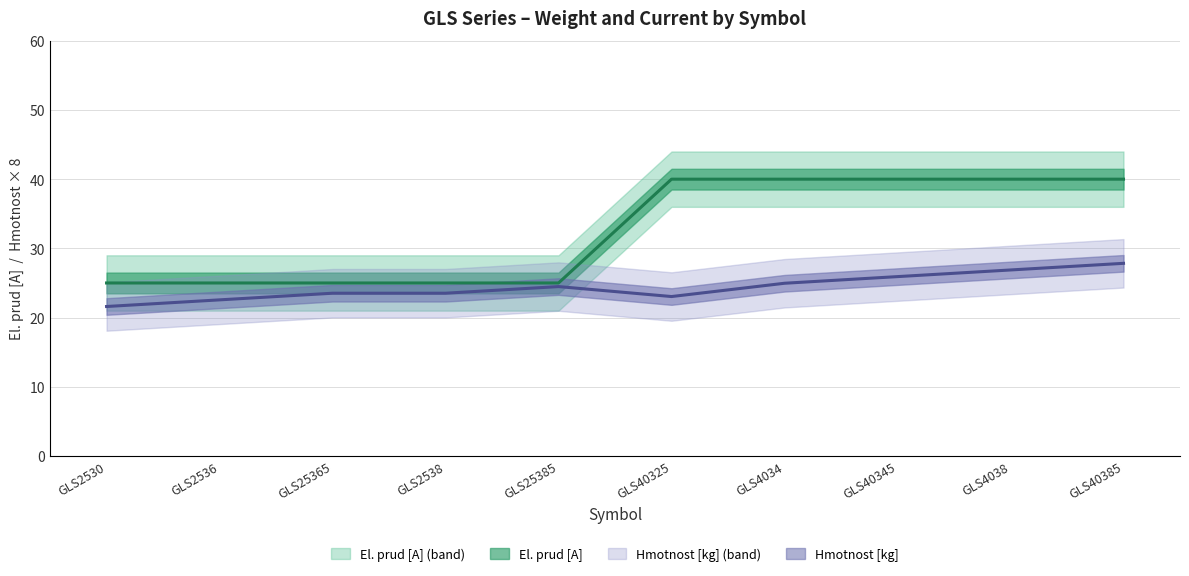

The value of Hmotnost [kg] at GLS40385 is 27.8. True or false?

True